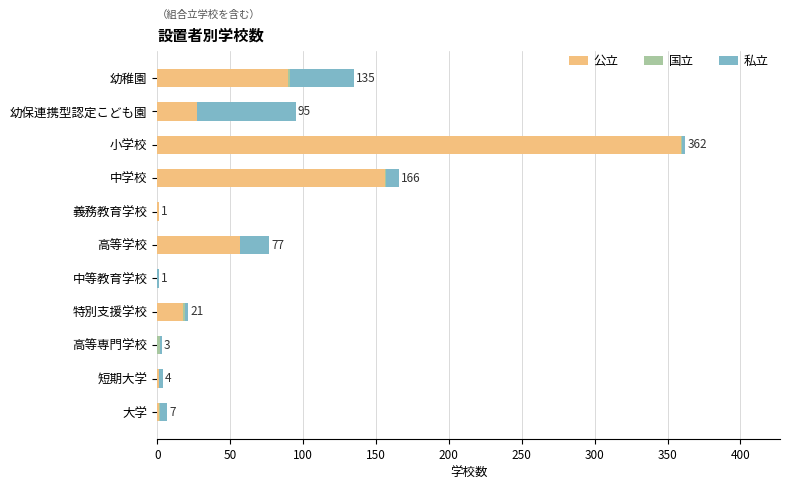

What is the average value of the 公立 series?

65